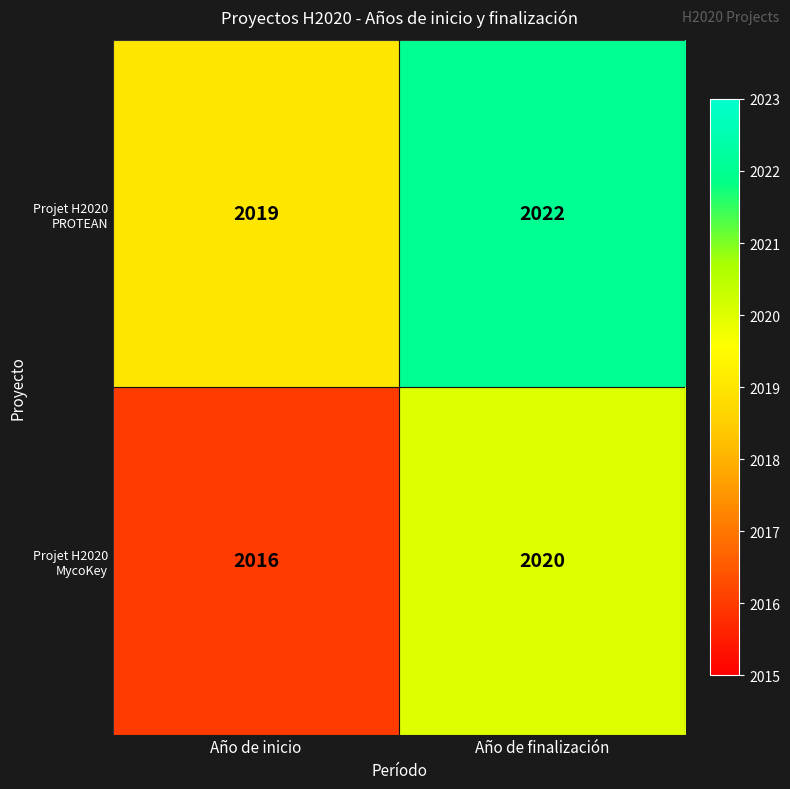

What is the total value across all series at Año de finalización?

4042